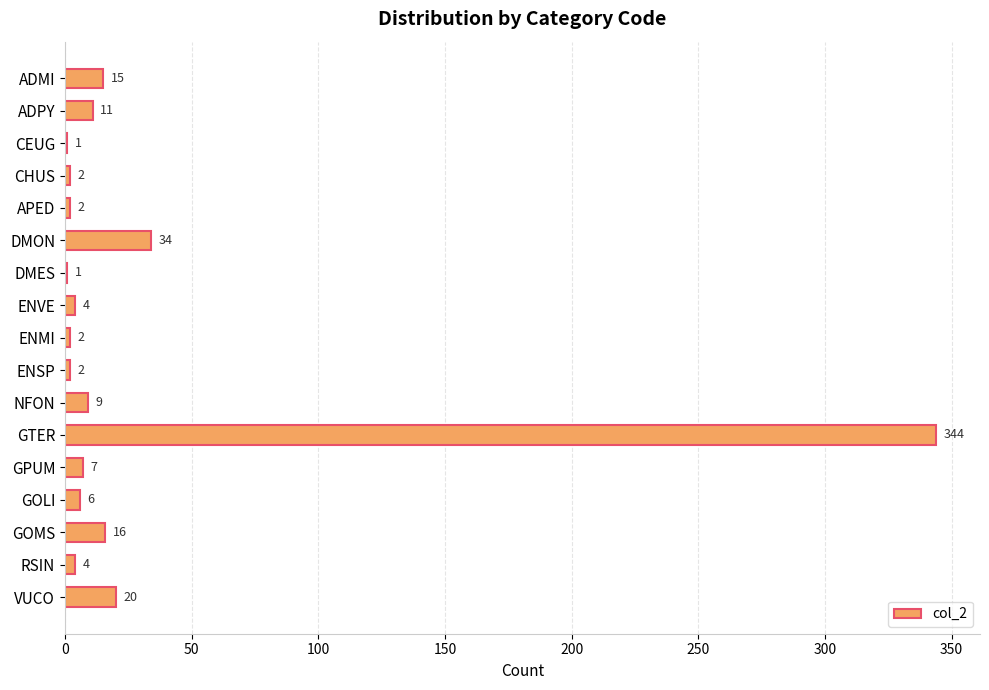

Which has a higher value, GOLI or GOMS?

GOMS